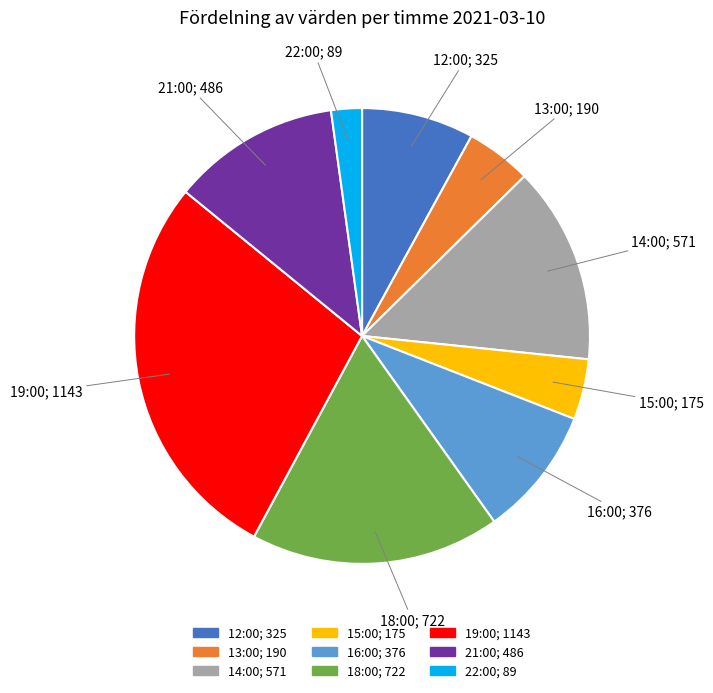

Is the sum of 13:00 and 21:00 greater than half?

No